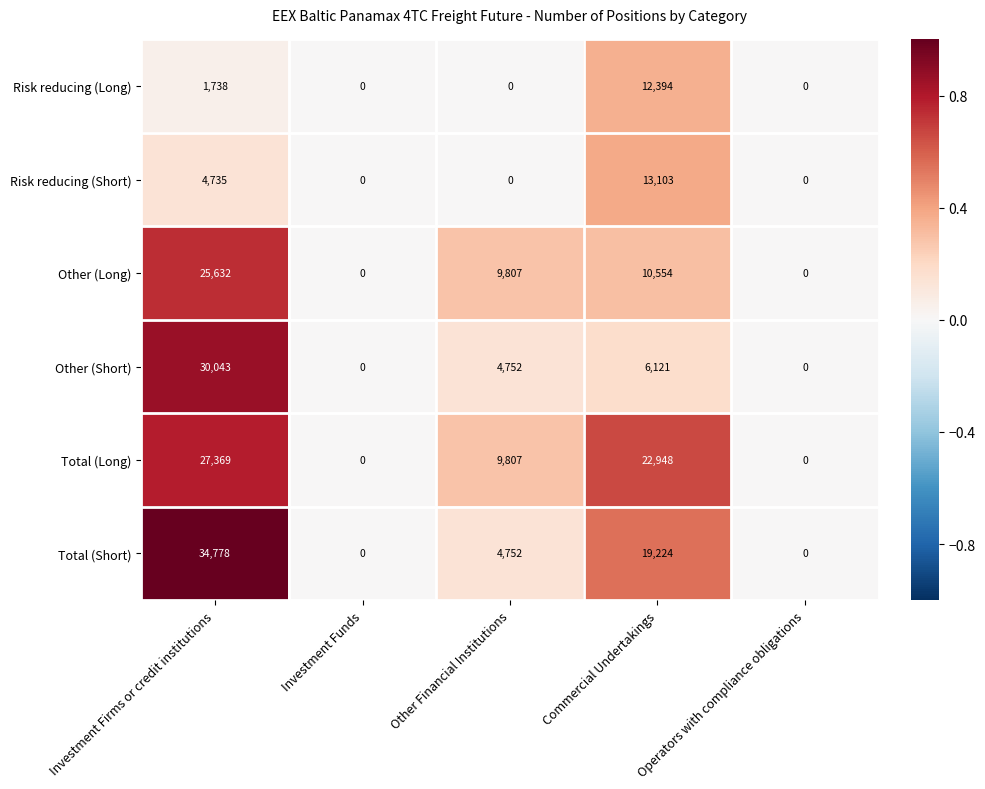

Read the Risk reducing (Short) value at Investment Firms or credit institutions.

4735